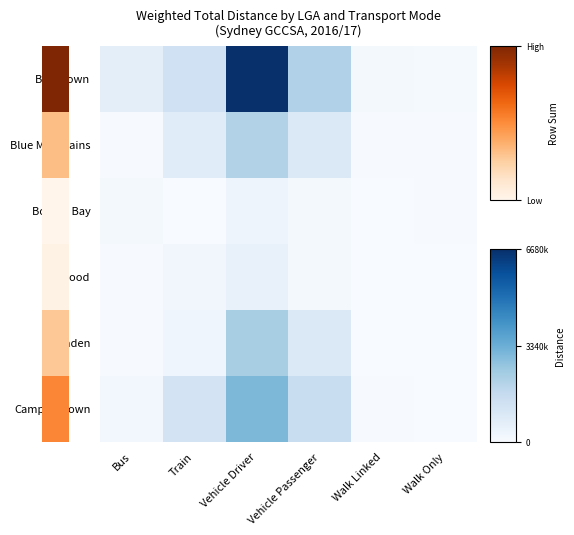

At how many categories does at least one series exceed 938068?

3